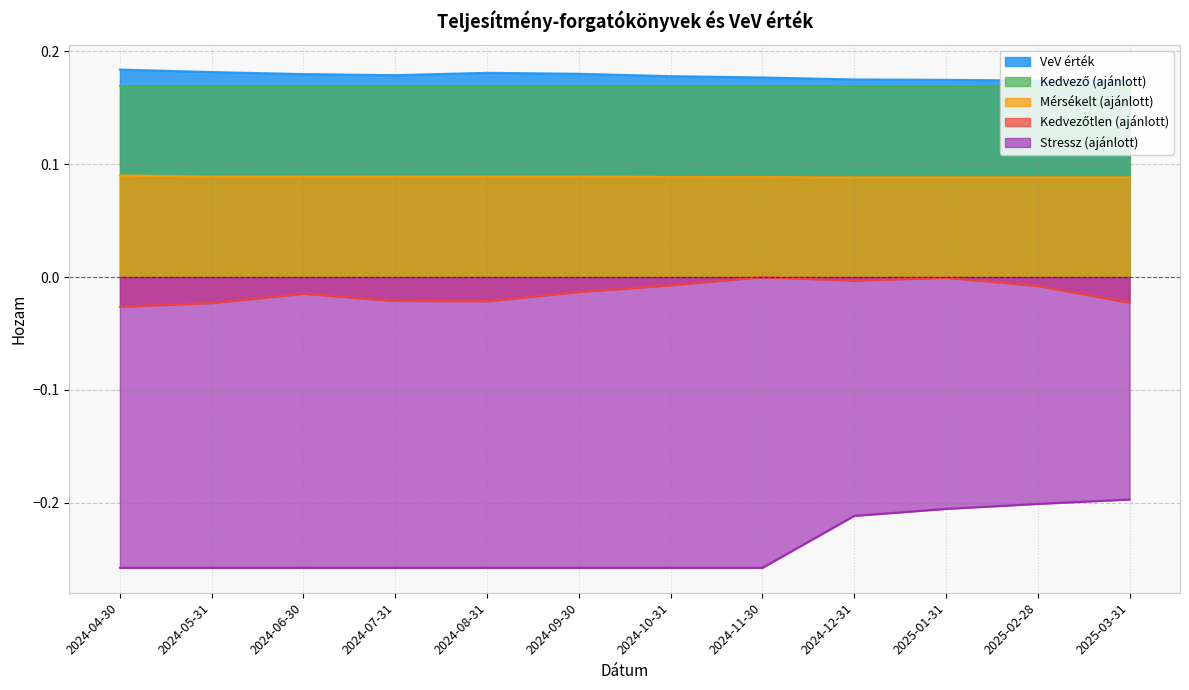

Which series changed the most between 2024-04-30 and 2025-03-31?

Stressz (ajánlott)